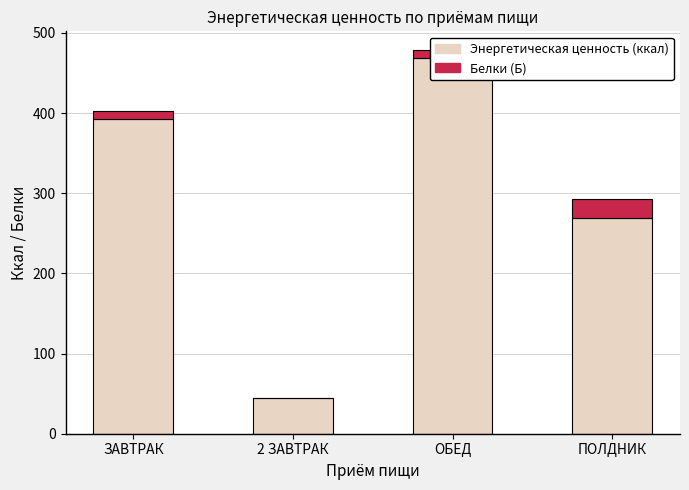

How many values in the Белки (Б) series are below 10?

2